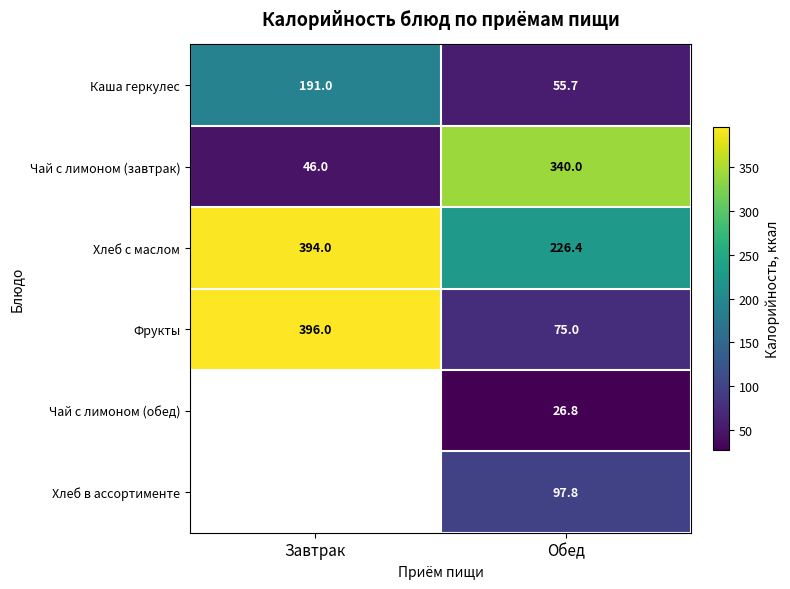

Which label corresponds to the smallest value in the chart?

Обед